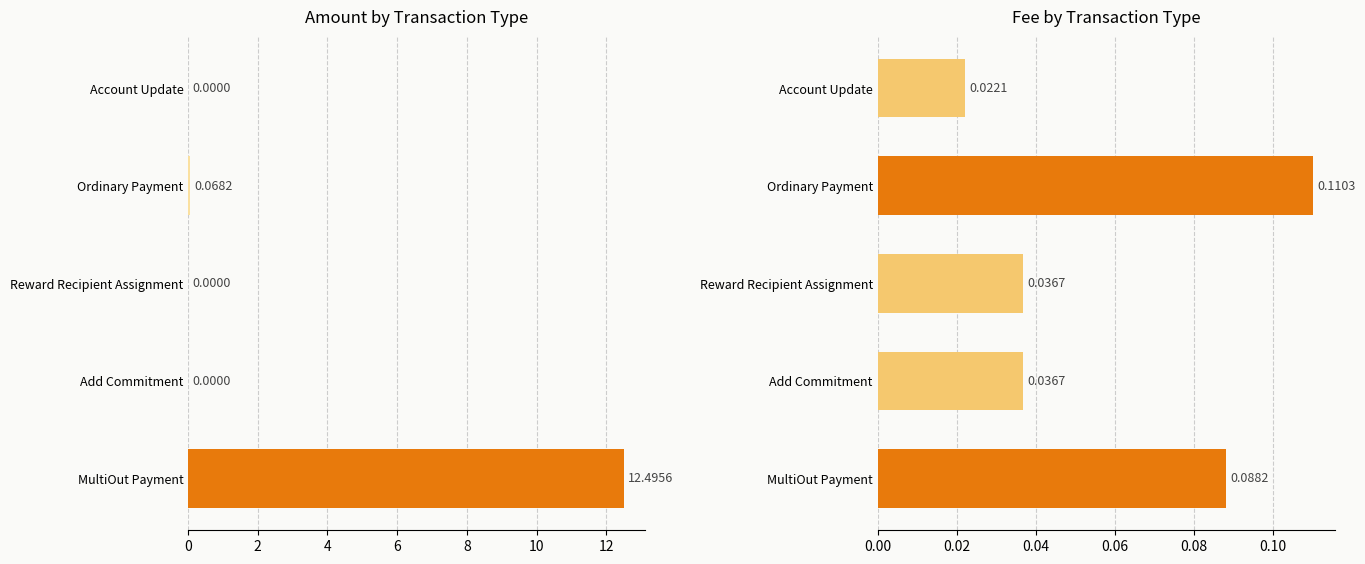

At Reward Recipient Assignment, list the series in order from smallest to largest.

Amount, Fee